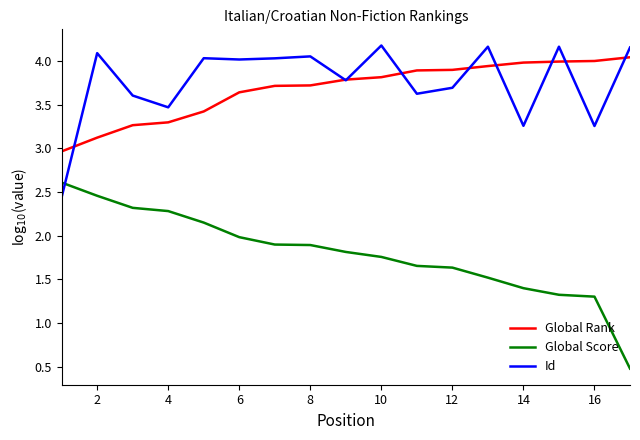

What is the minimum value shown in the chart?

0.5